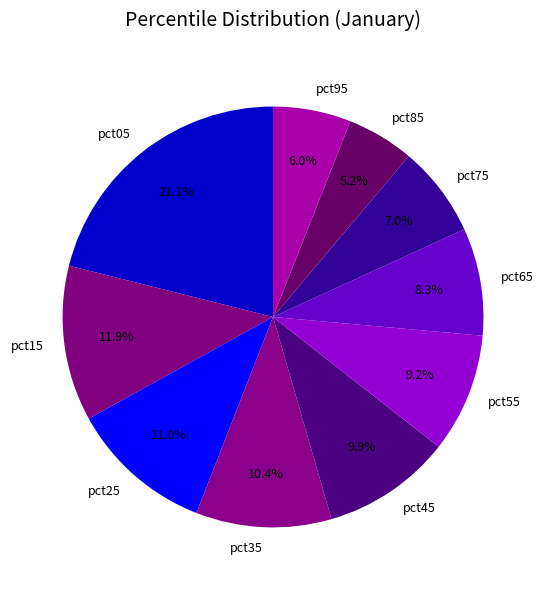

Is there any slice that represents more than half of the pie?

No